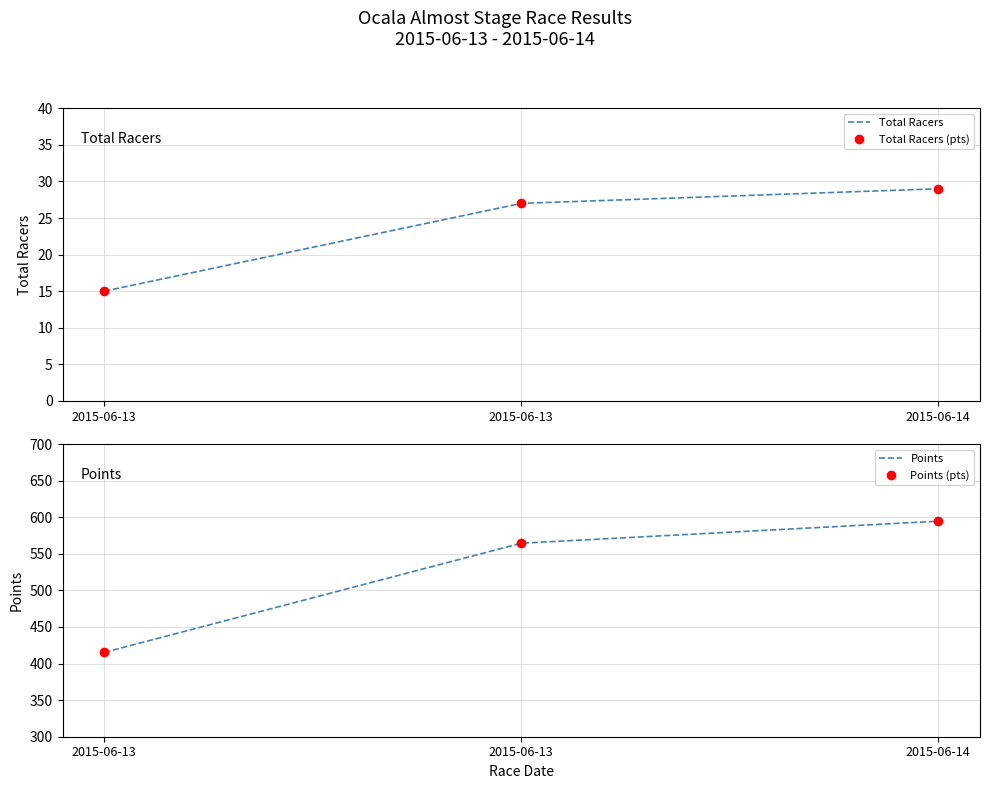

What is the value of the Points point at the 1st from the left?

415.3